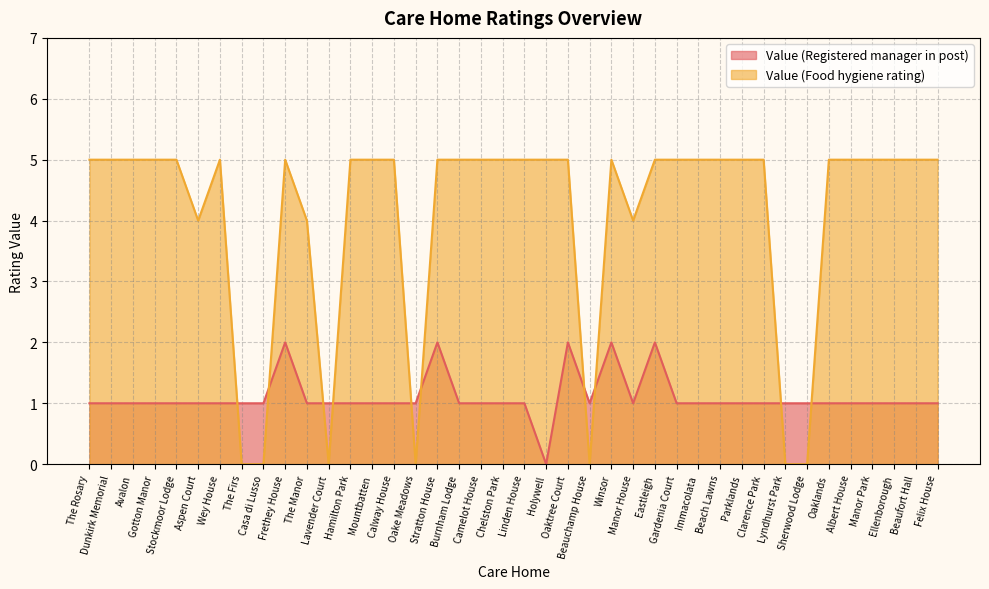

Which series changed the most between The Manor and Immacolata?

Value (Food hygiene rating)